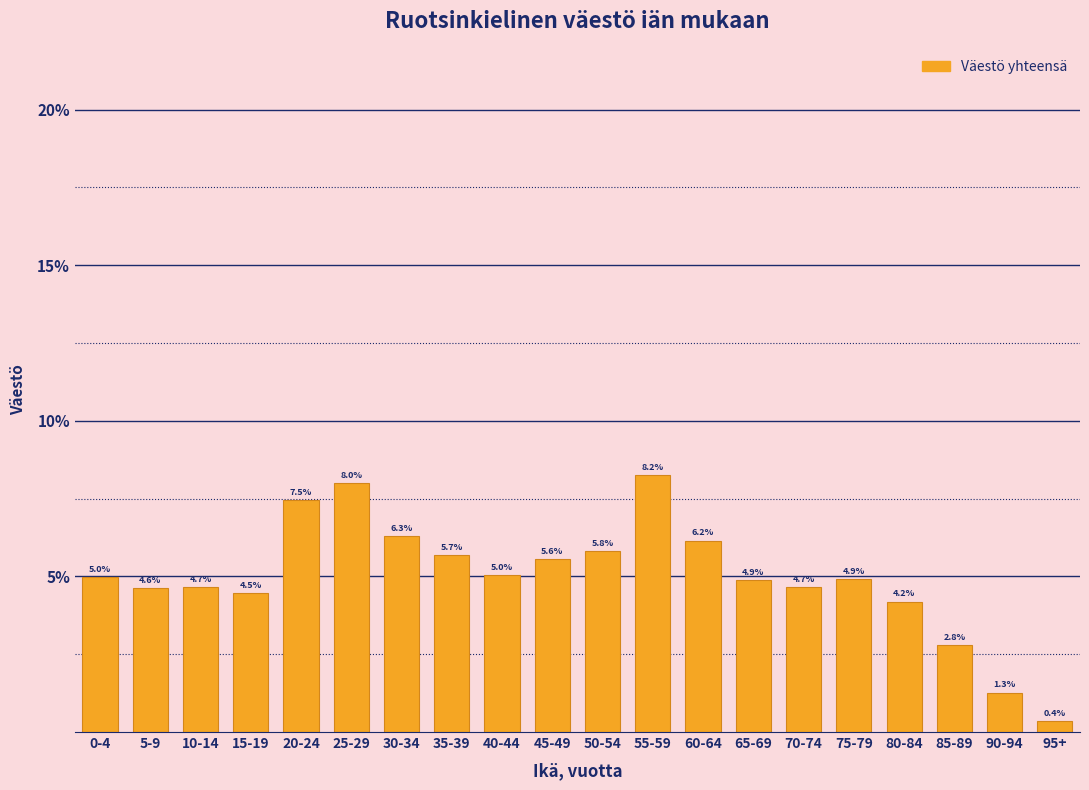

Reading left to right, list all the values displayed in this chart.

5.0	4.6	4.7	4.5	7.5	8.0	6.3	5.7	5.0	5.6	5.8	8.2	6.2	4.9	4.7	4.9	4.2	2.8	1.3	0.4